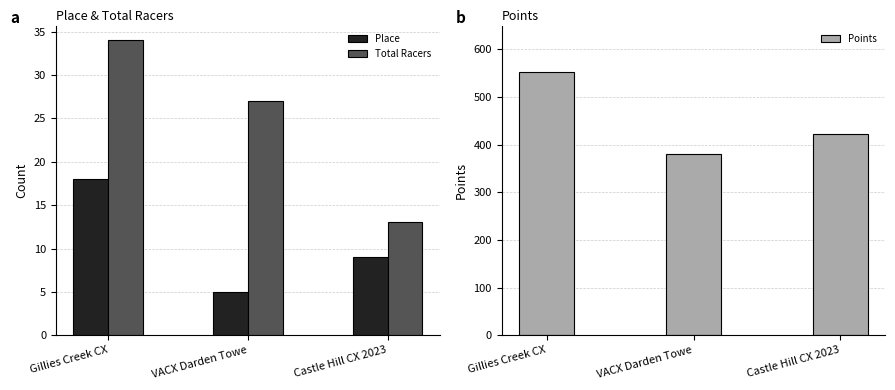

Reading left to right, transcribe all the data shown in this chart.

Place: Gillies Creek CX=18.0	VACX Darden Towe=5.0	Castle Hill CX 2023=9.0
Total Racers: Gillies Creek CX=34.0	VACX Darden Towe=27.0	Castle Hill CX 2023=13.0
Points: Gillies Creek CX=552.7	VACX Darden Towe=381.5	Castle Hill CX 2023=421.5